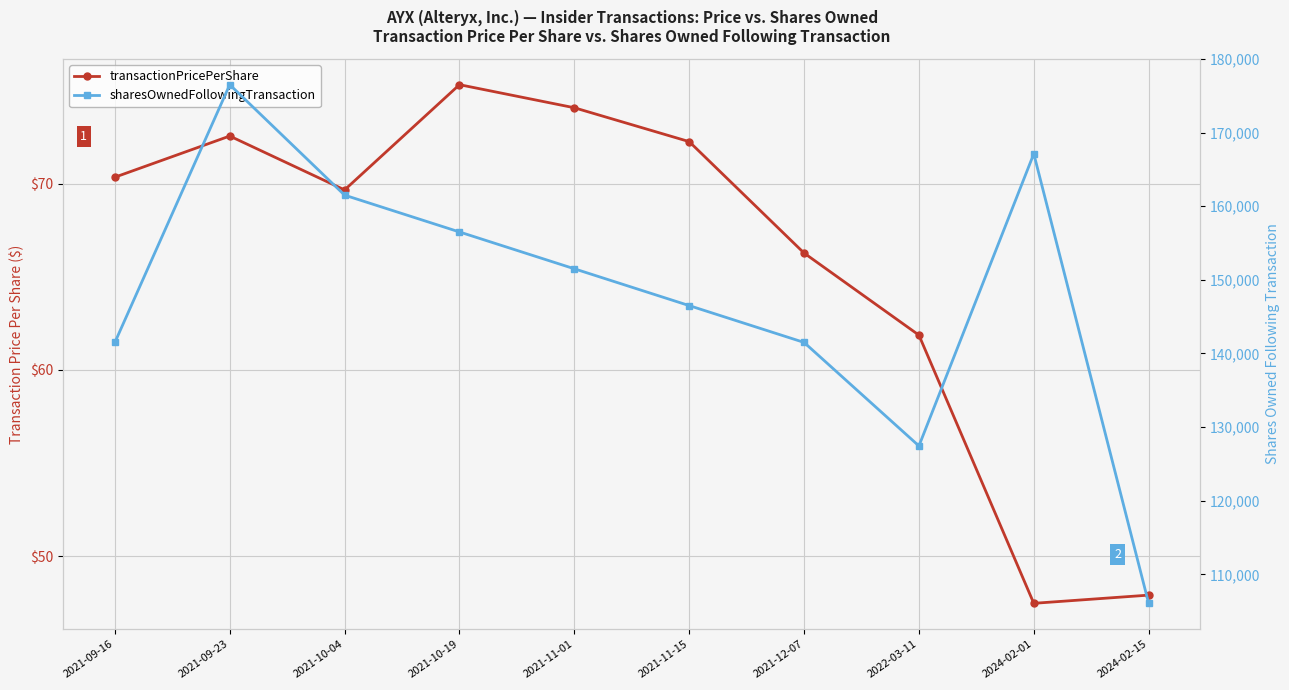

Which has a higher value, 2021-09-23 or 2024-02-15?

2021-09-23